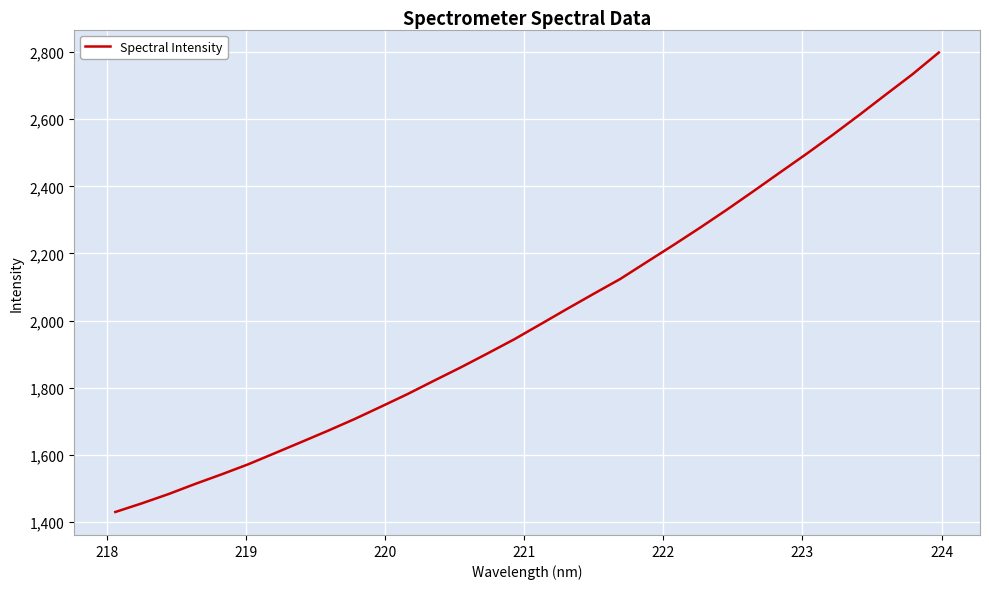

True or false: there are more than 2 points higher than both neighbors.

False